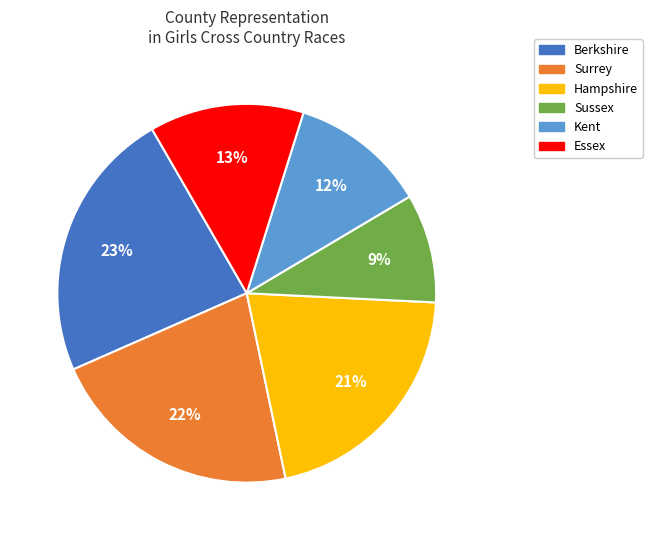

Between Kent and Sussex, which is larger?

Kent